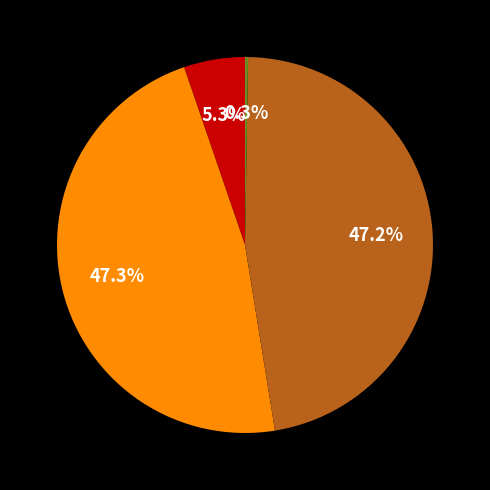

Is there any slice that represents more than half of the pie?

No